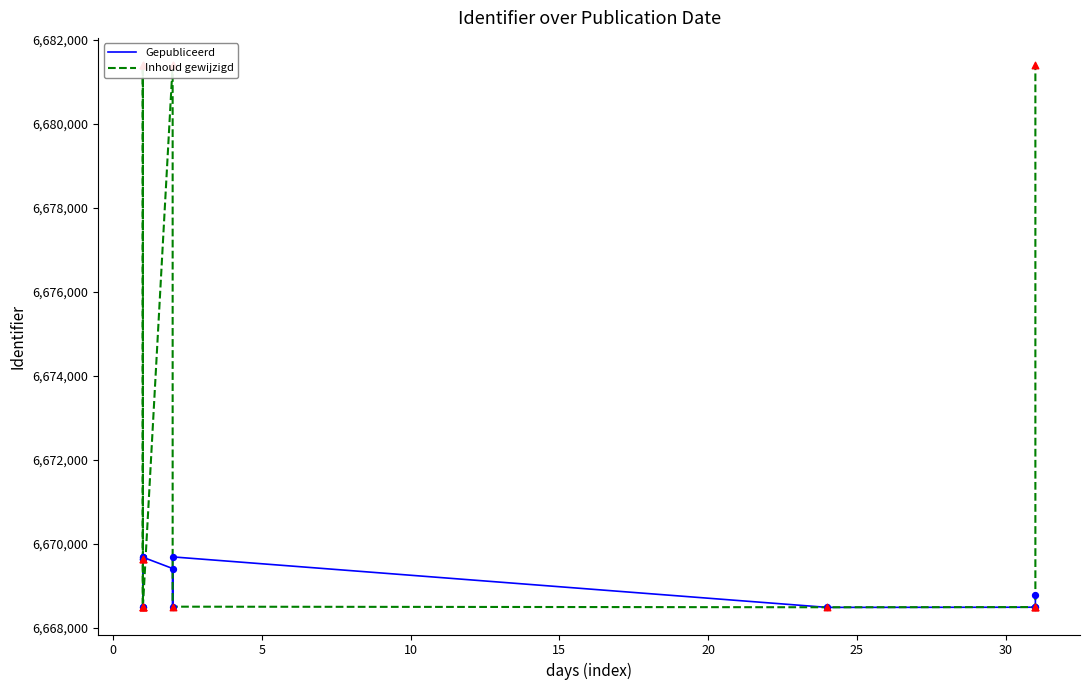

What are all the series names shown in the legend?

Gepubliceerd, Inhoud gewijzigd